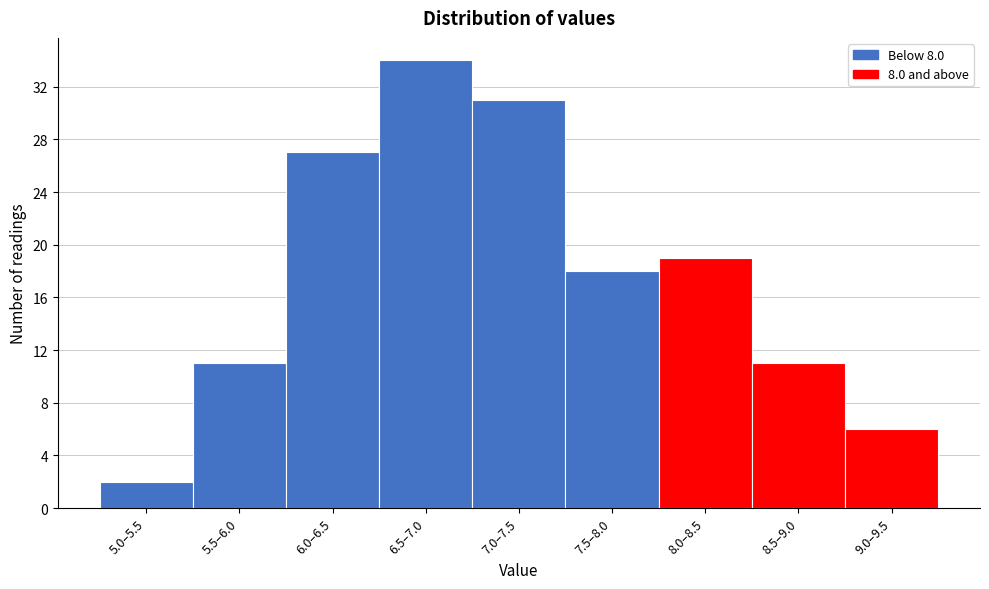

Reading left to right, what are all the values shown in this chart?

5.0–5.5=2	5.5–6.0=11	6.0–6.5=27	6.5–7.0=34	7.0–7.5=31	7.5–8.0=18	8.0–8.5=19	8.5–9.0=11	9.0–9.5=6